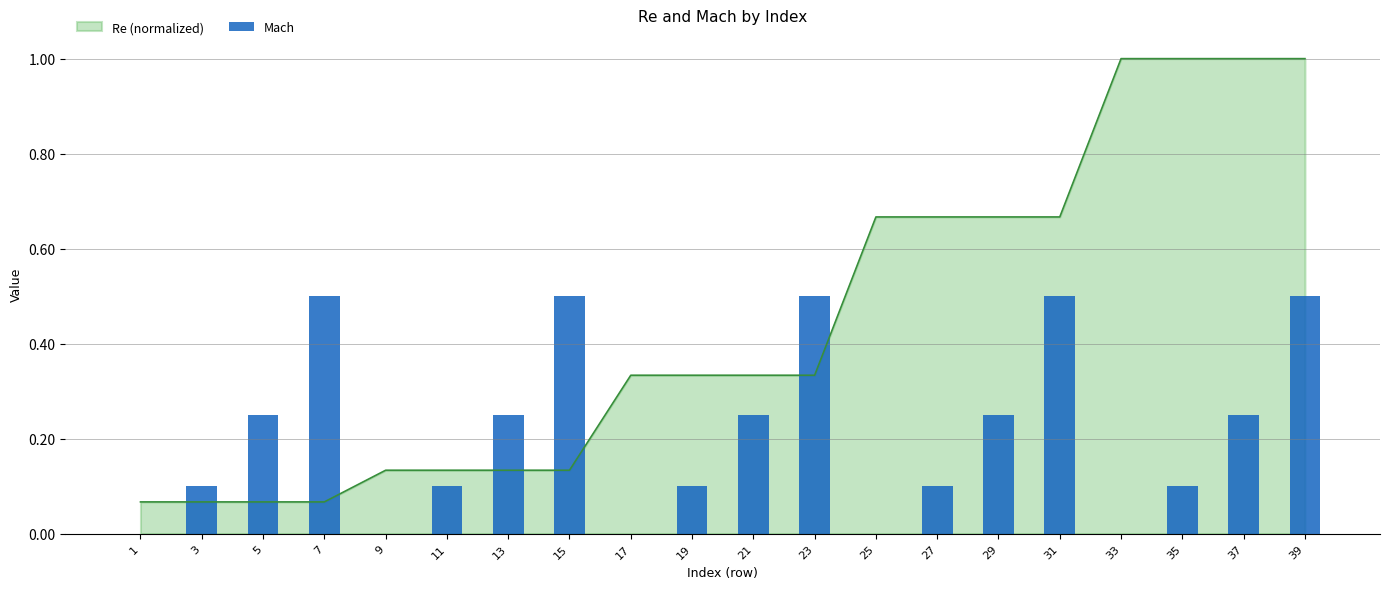

The value at 17 is 0.0. True or false?

True